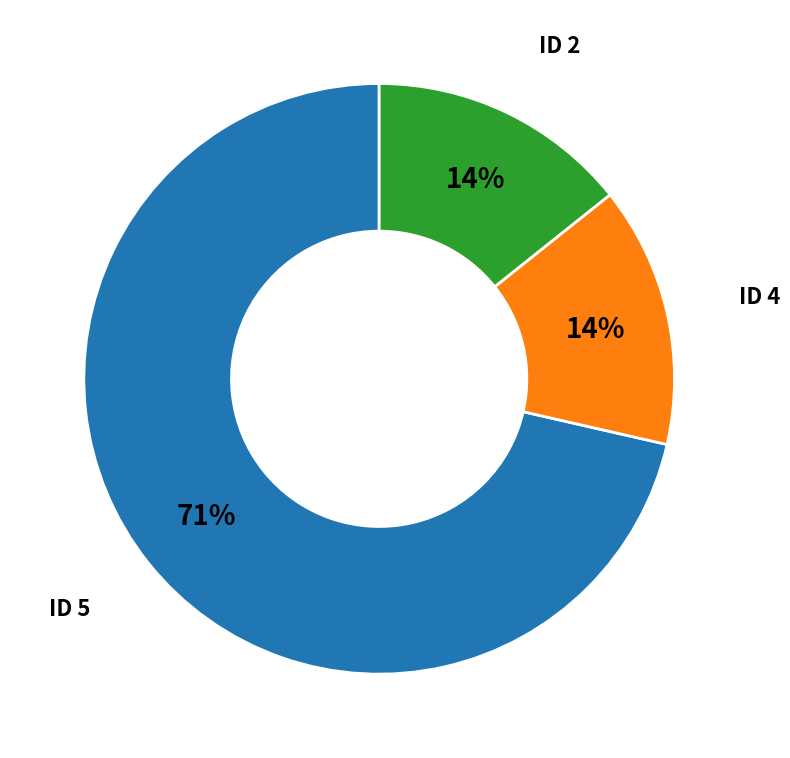

True or false: ID 4 accounts for 14% of the total.

True